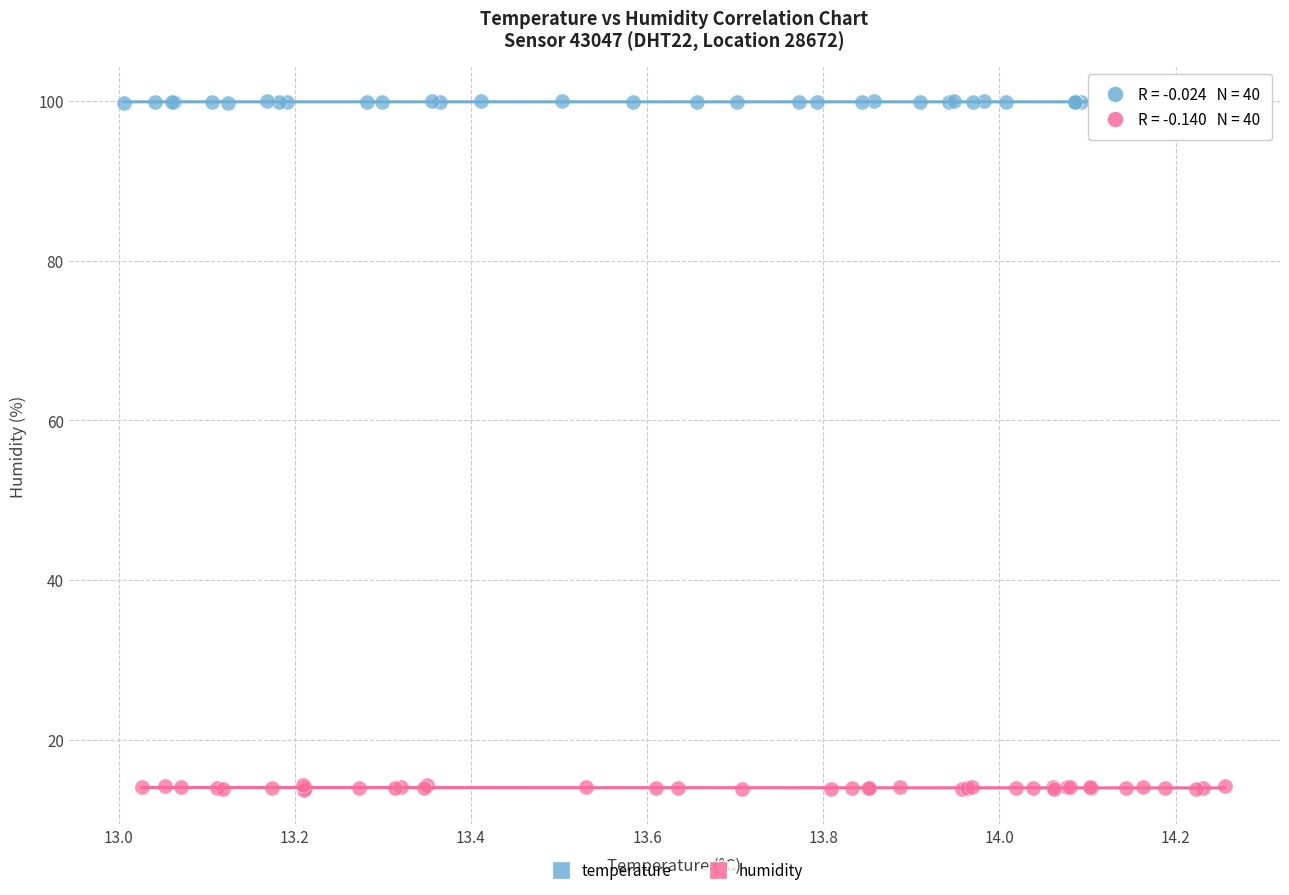

Which series contains the highest Y value?

temperature